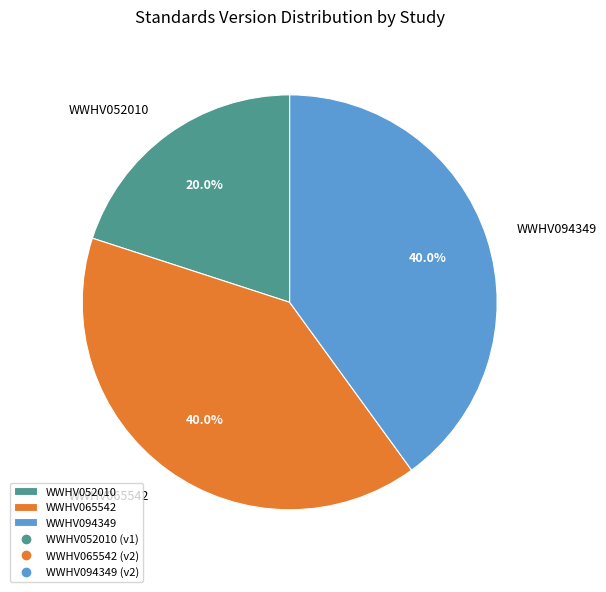

Do WWHV065542 and WWHV094349 together represent more than half of the pie?

Yes